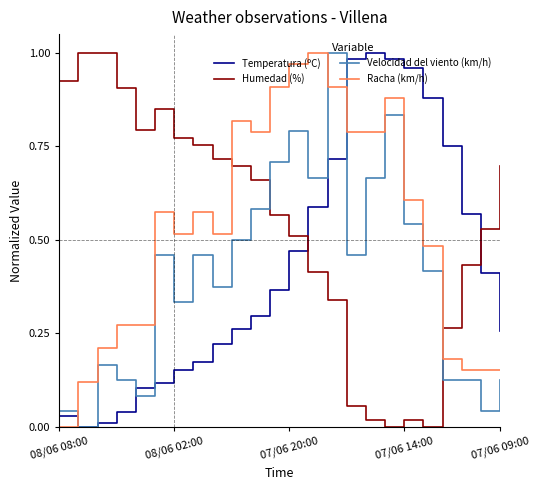

True or false: Racha (km/h) and Humedad (%) cross at least once.

True